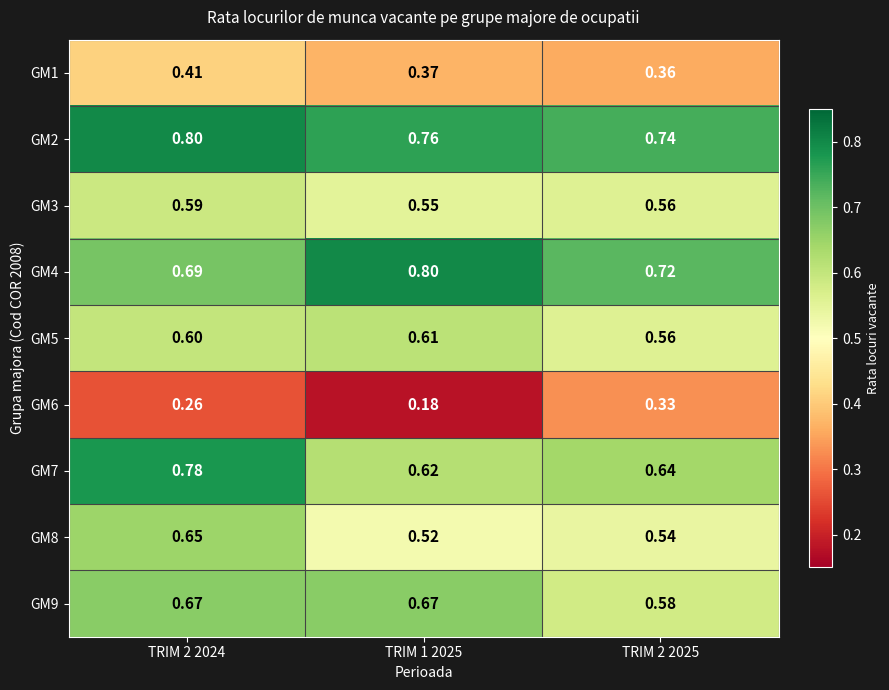

Is the value of GM2 at TRIM 1 2025 greater than the value of GM4 at TRIM 2 2025?

Yes